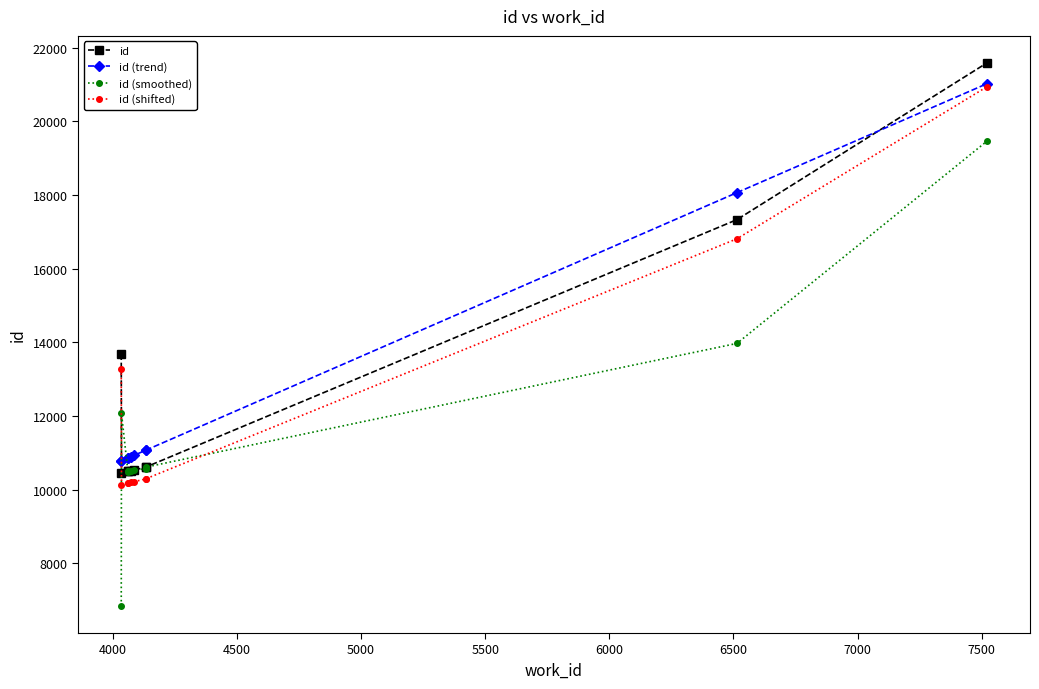

Which series has the largest total across all categories?

id